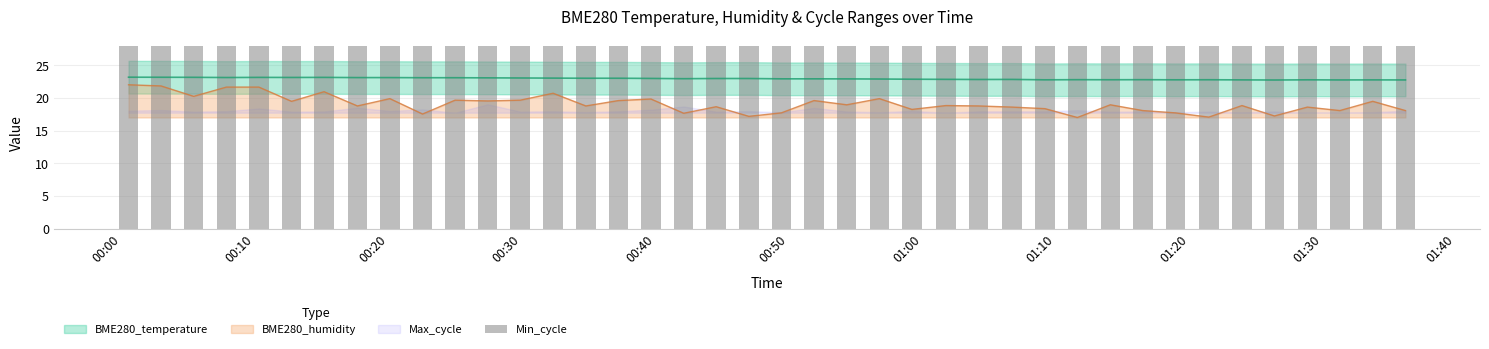

Reading left to right, extract all data points from this chart.

BME280_temperature: 23.2	23.1	23.1	23.1	23.1	23.1	23.1	23.1	23.1	23.1	23.1	23.1	23.0	23.0	23.0	23.0	23.0	22.9	23.0	23.0	22.9	22.9	22.9	22.9	22.9	22.8	22.8	22.8	22.8	22.8	22.8	22.8	22.8	22.8	22.8	22.7	22.8	22.7	22.8	22.7
BME280_humidity: 22.0	21.8	20.2	21.6	21.6	19.5	20.9	18.8	19.9	17.5	19.6	19.5	19.6	20.7	18.8	19.6	19.8	17.6	18.6	17.2	17.7	19.6	18.9	19.9	18.2	18.8	18.8	18.6	18.4	17.0	18.9	18.1	17.7	17.1	18.8	17.2	18.6	18.1	19.5	18.1